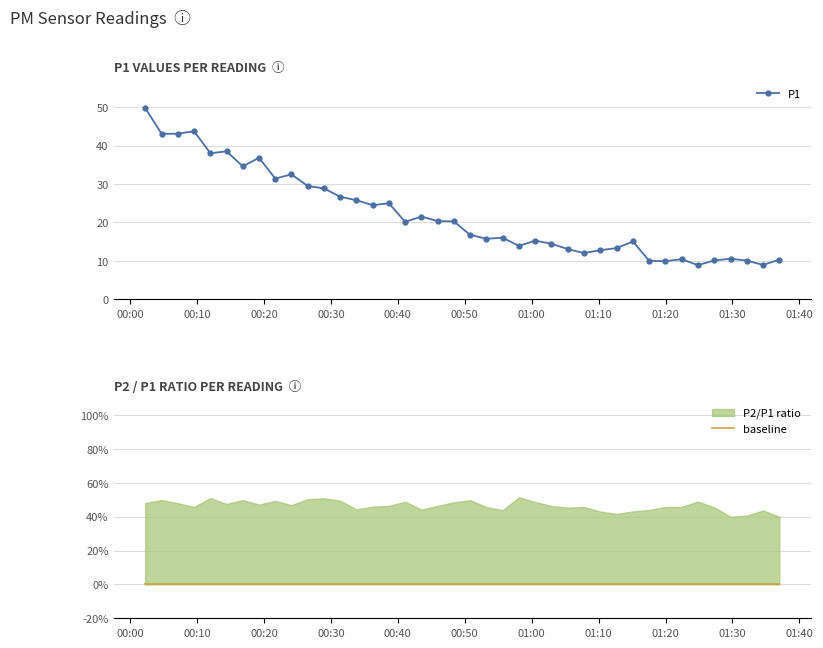

How many data points in P1 are above 20?

20